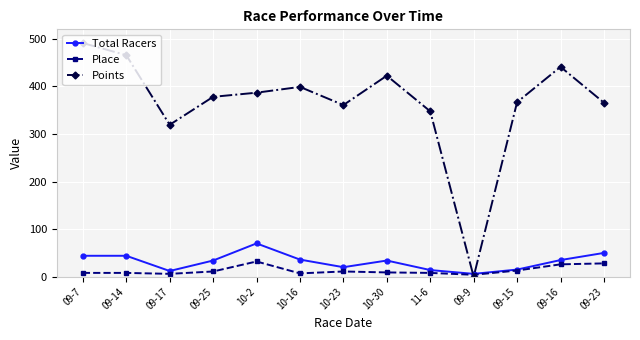

The Total Racers series shows 24.7 at 09-14. True or false?

False